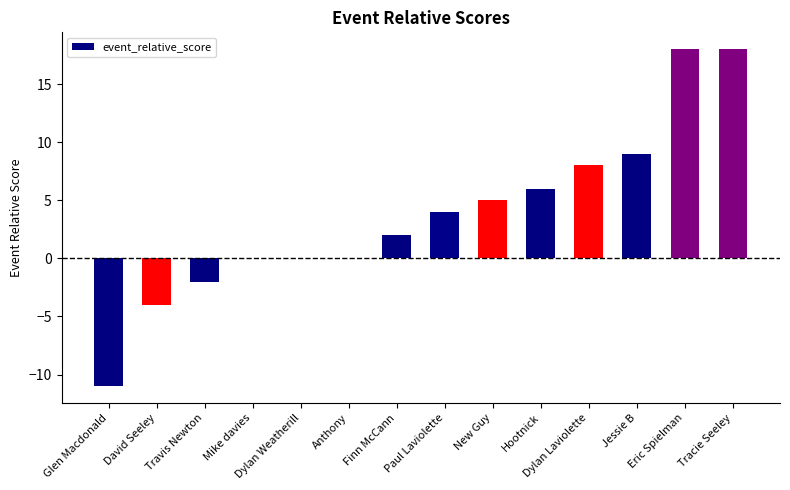

True or false: the data shows 4 at Paul Laviolette.

True